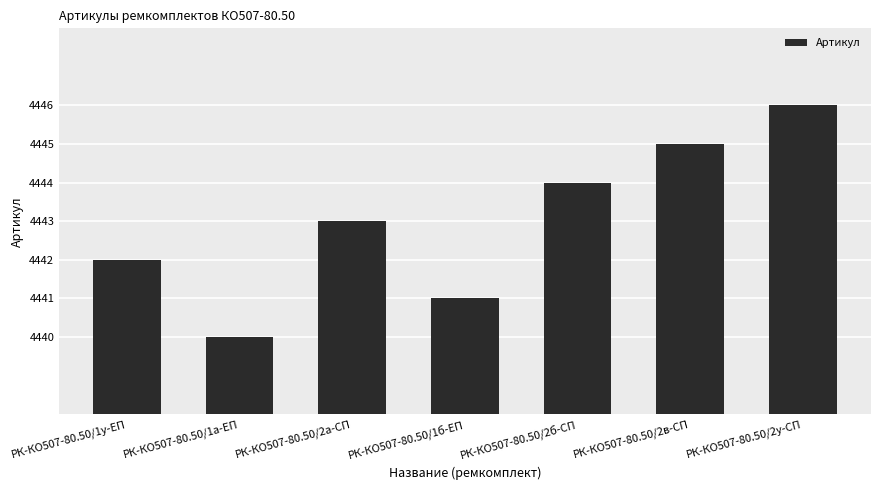

How many series are shown in this chart?

1